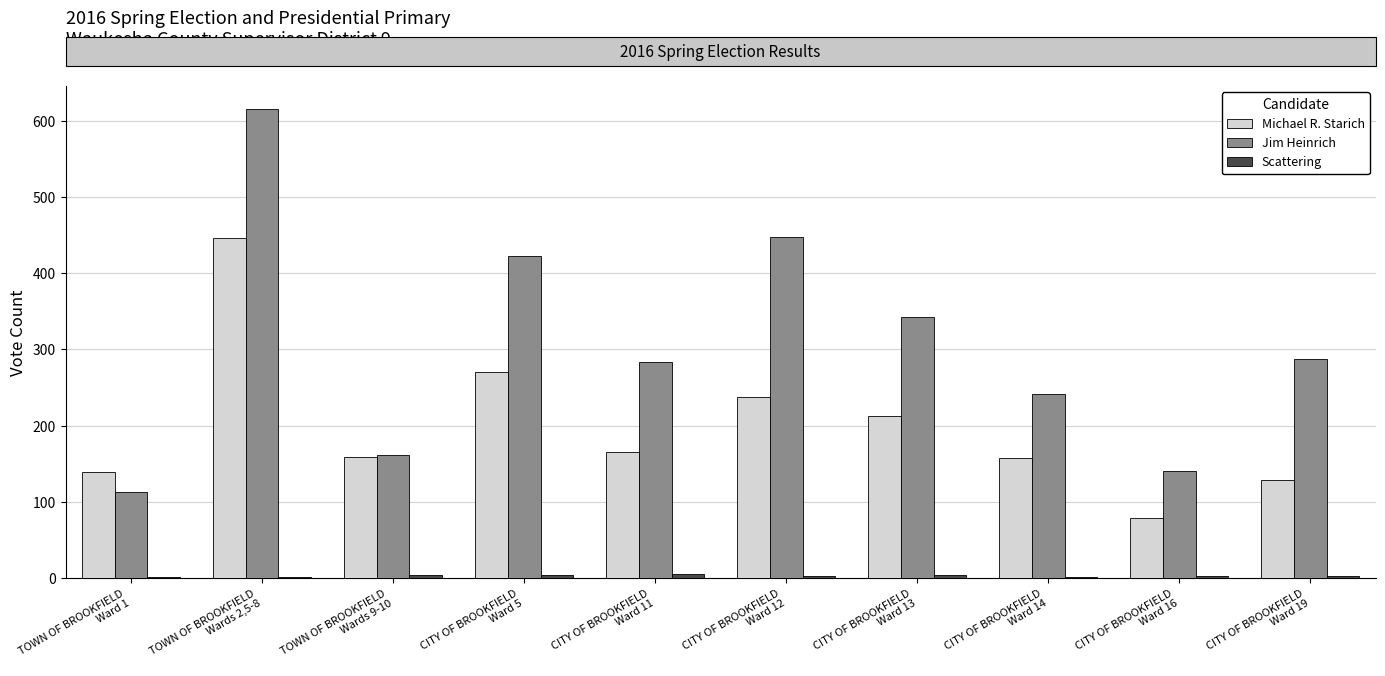

Which series has the largest total across all categories?

Jim Heinrich